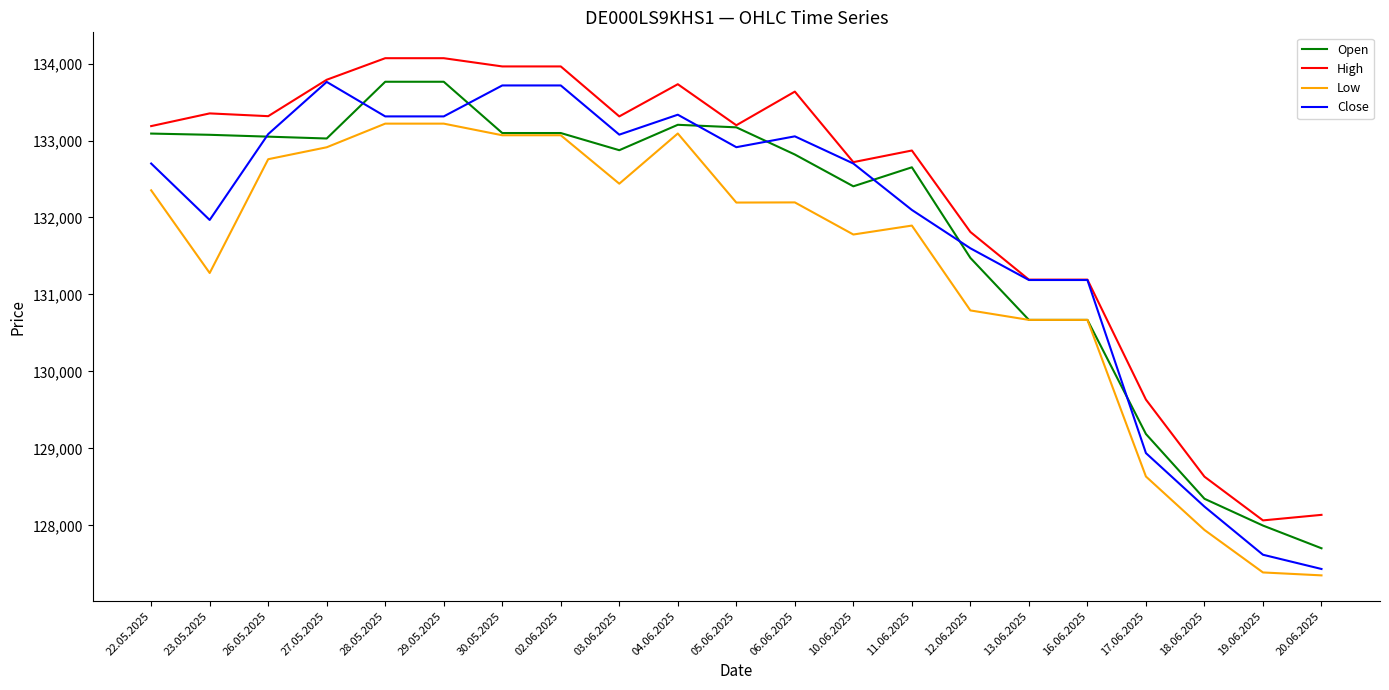

Does the chart have visible grid lines?

No